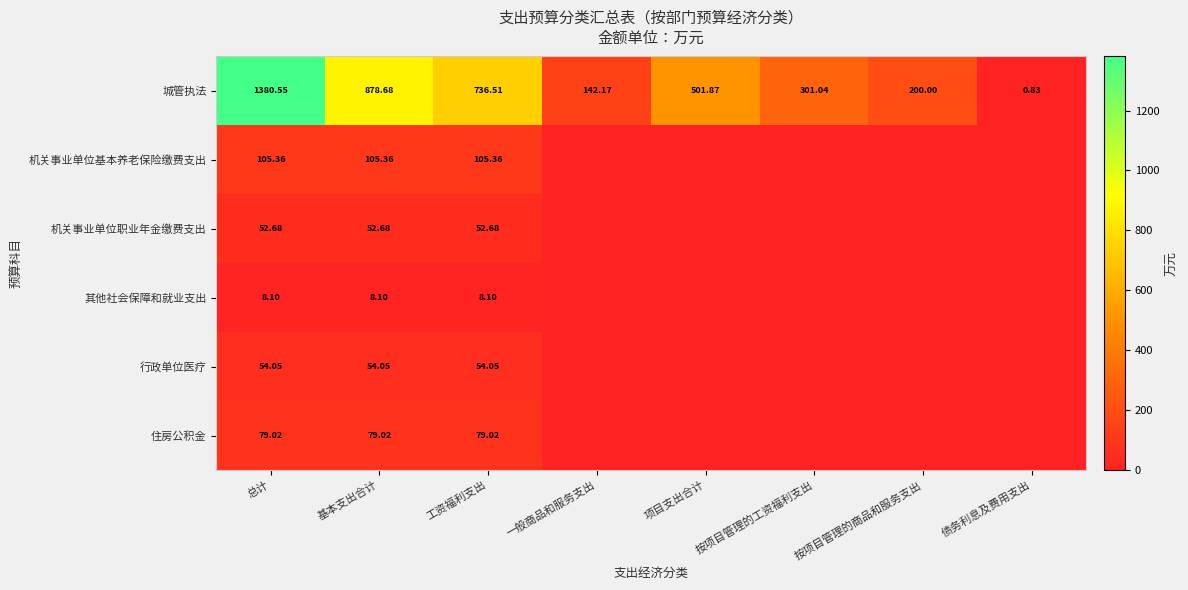

Is the value of 行政单位医疗 at 总计 greater than the value of 其他社会保障和就业支出 at 总计?

Yes